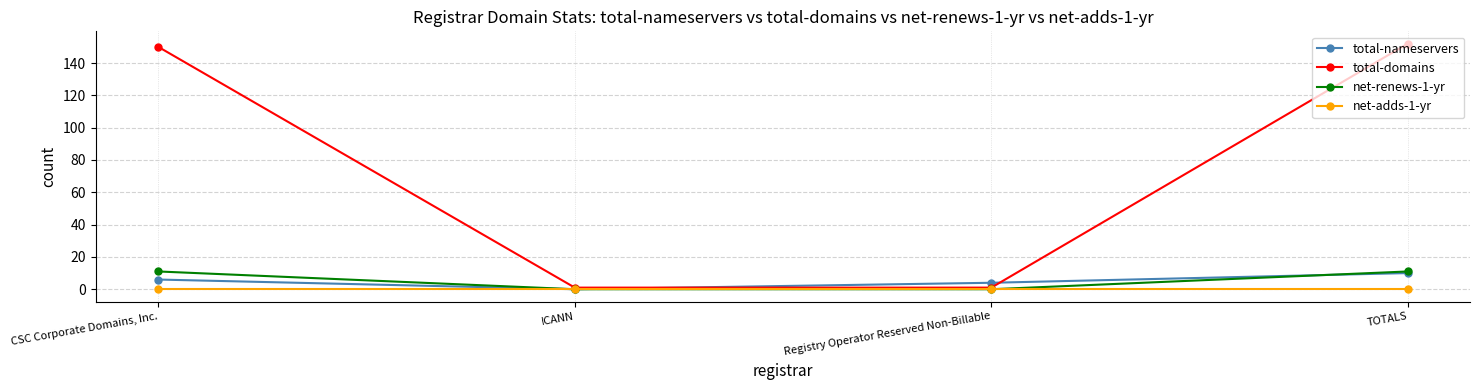

What is the difference between the maximum and second lowest values in the total-nameservers series?

6